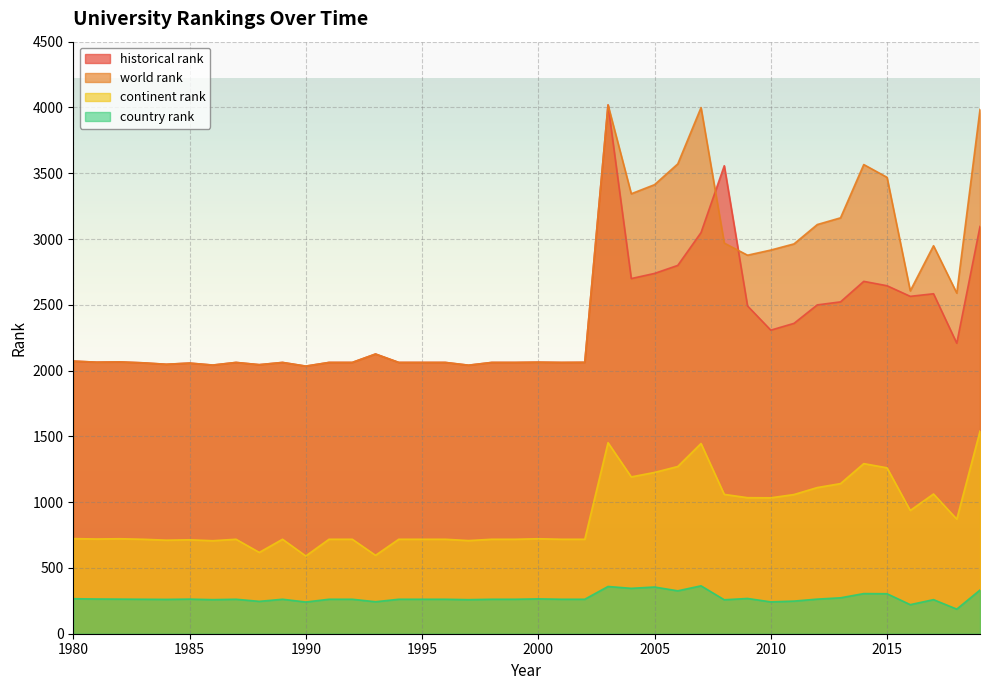

True or false: world rank has more than 0 interior local peaks.

True